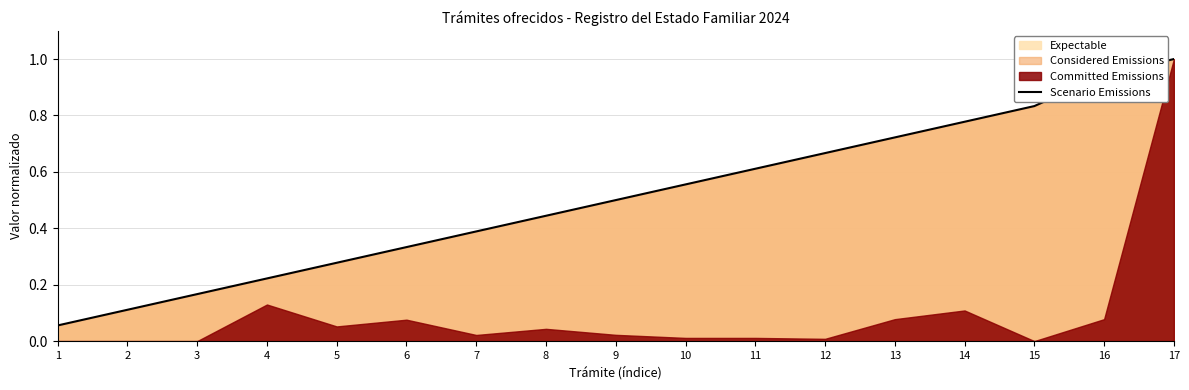

Rank the categories by value from highest to lowest.

17, 16, 15, 14, 13, 12, 11, 10, 9, 8, 7, 6, 5, 4, 3, 2, 1